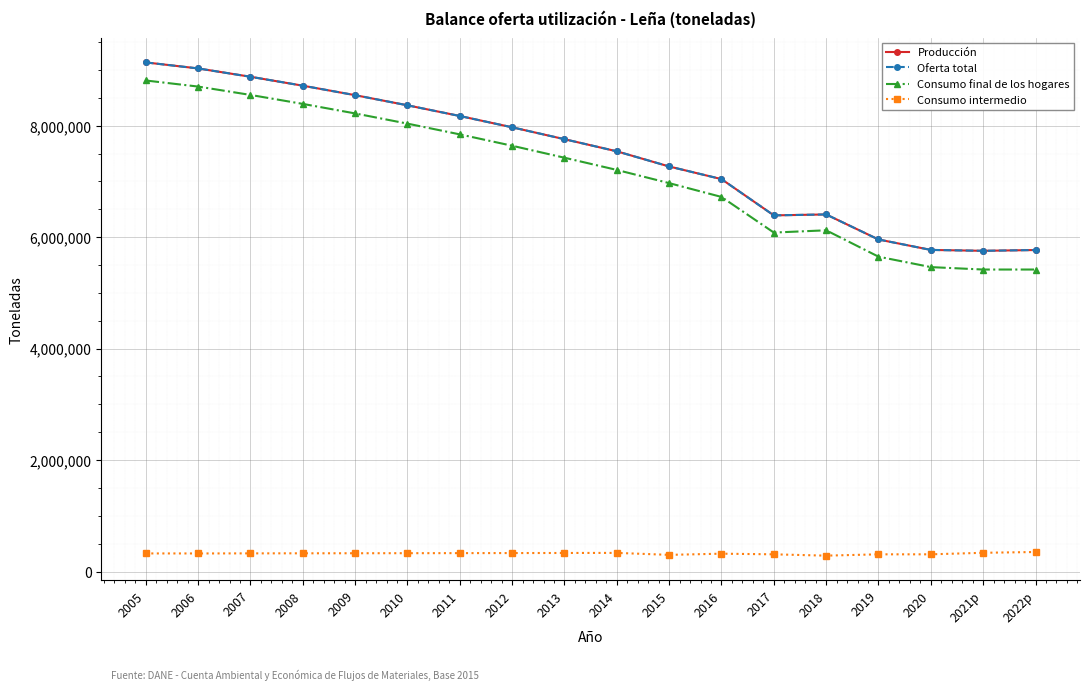

Is the value of Producción at 2018 greater than the value of Oferta total at 2019?

Yes